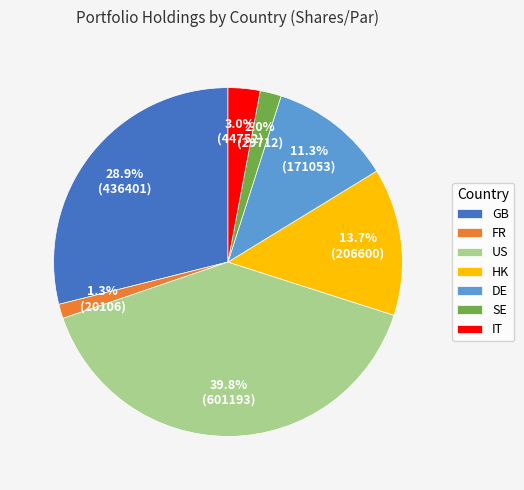

How many segments does this pie chart have?

7